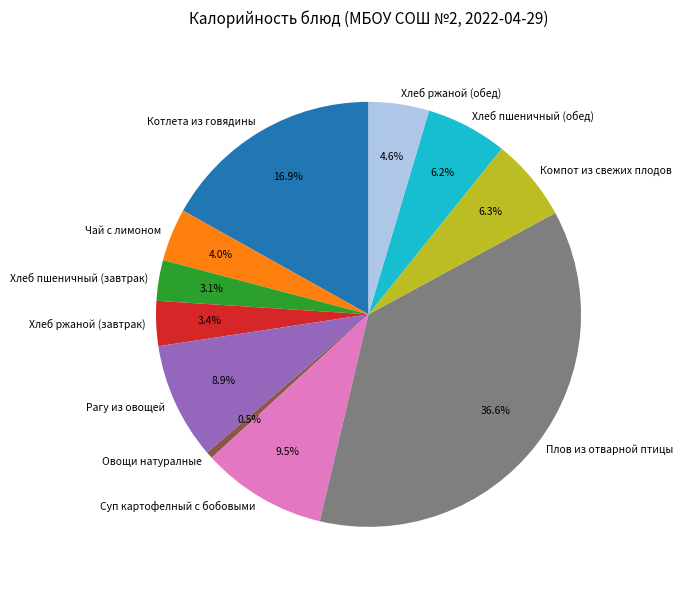

Is there a majority slice in this chart?

No